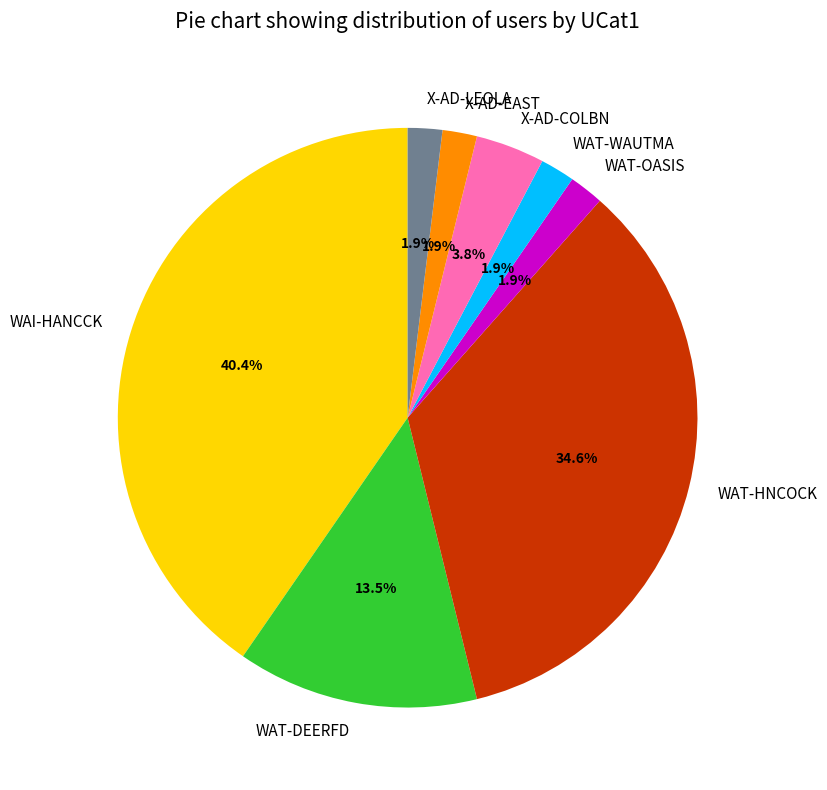

Which slice is the largest?

WAI-HANCCK